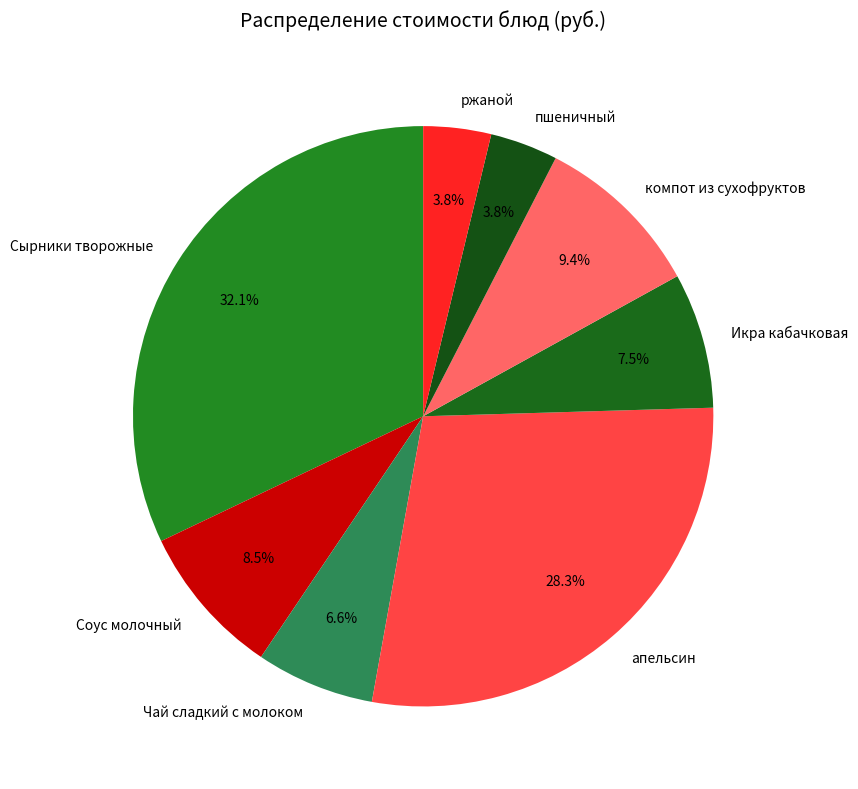

What percentage is NOT represented by апельсин?

71.7%